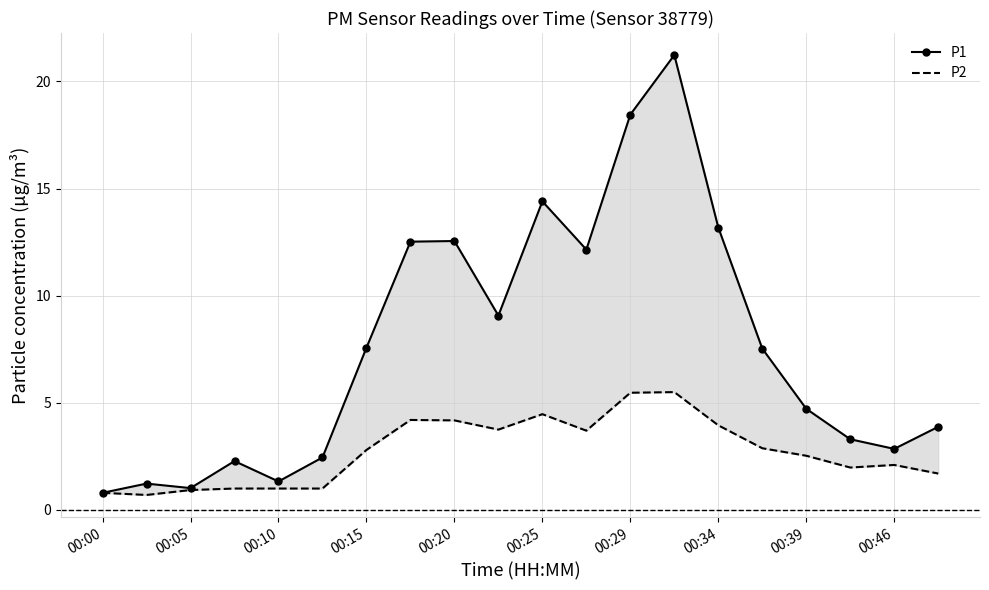

What is the difference between the P2 values at 10 and 11?

0.8